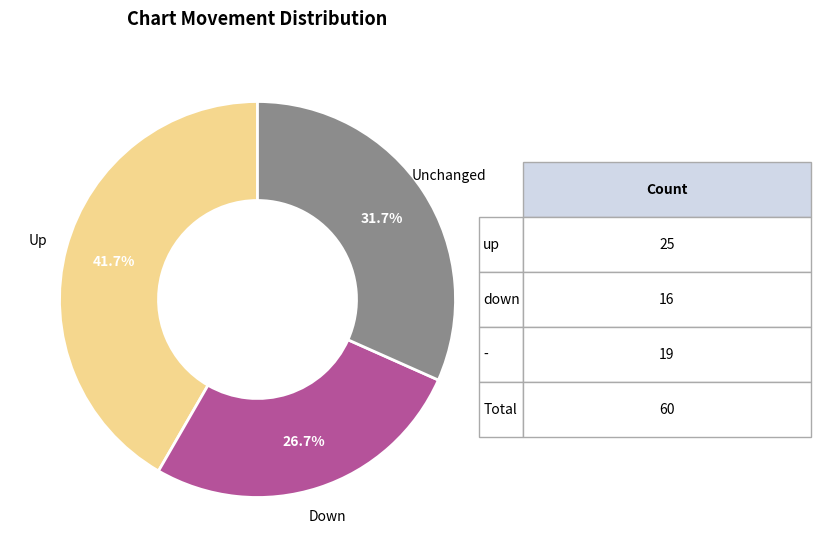

Does any single category account for the majority?

No